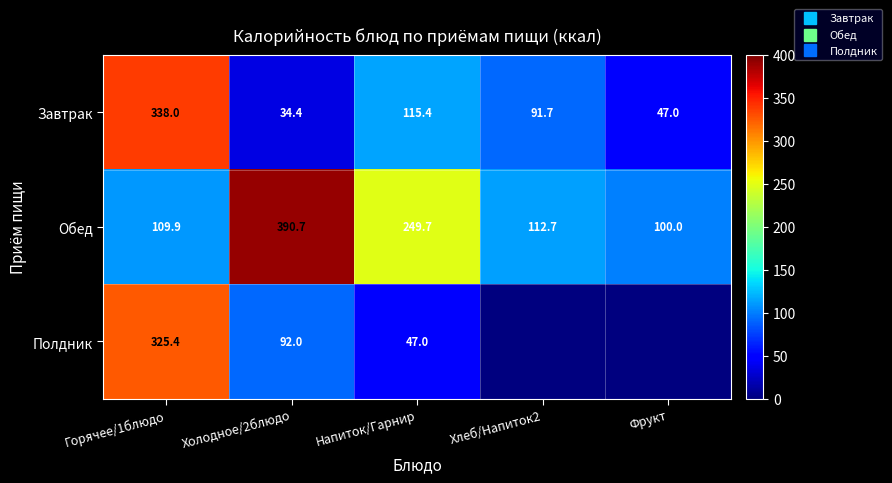

Between Хлеб/Напиток2 and Фрукт, which is larger?

Хлеб/Напиток2